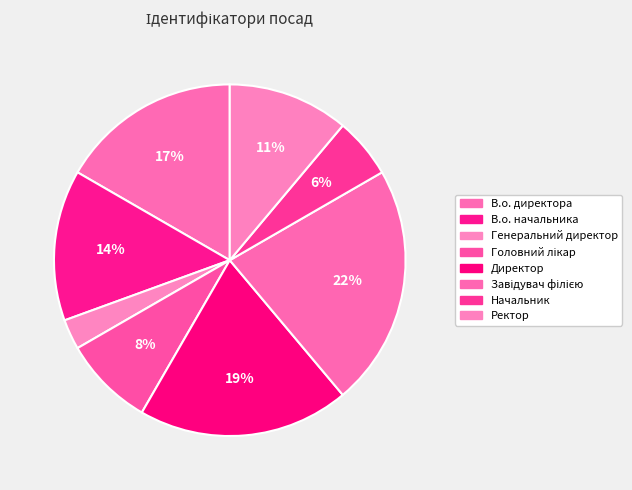

Count the number of slices in the pie.

8